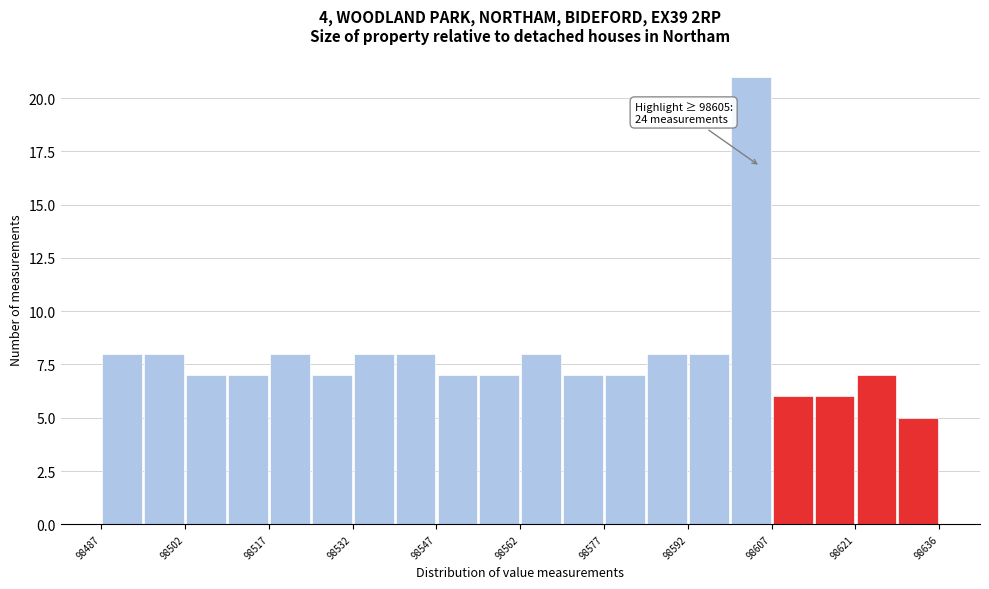

Read against the x-axis, roughly where is the centre of the tallest bar?

98604